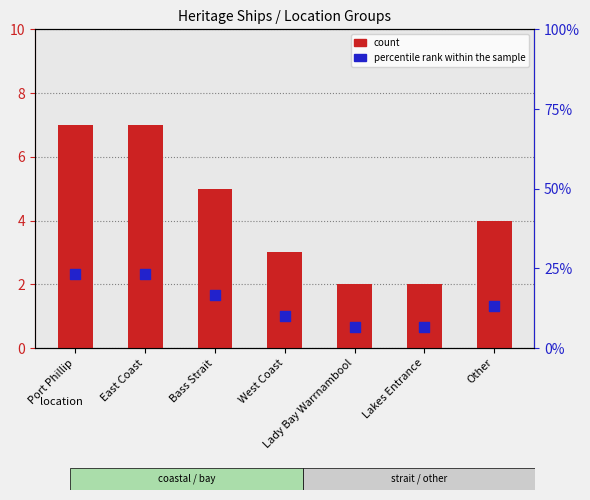

What are all the series names shown in the legend?

count, percentile rank within the sample